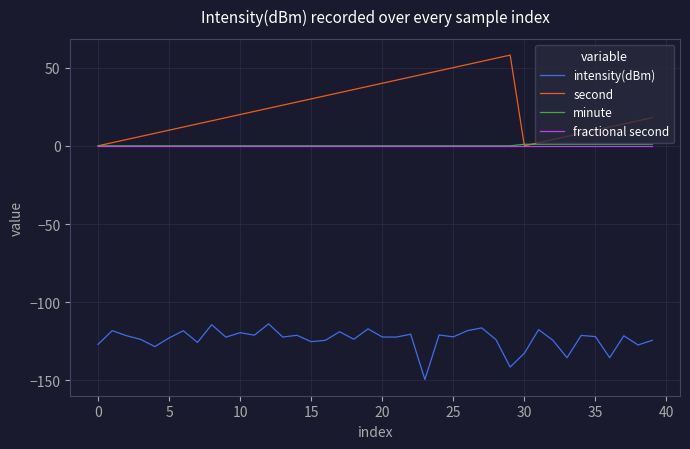

Which series has the largest range (max minus min)?

second